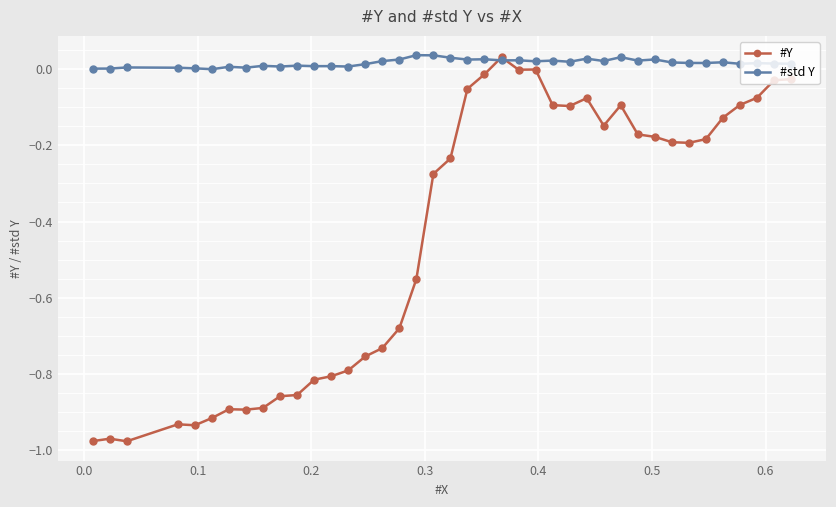

How many intersections are there between #std Y and #Y?

2